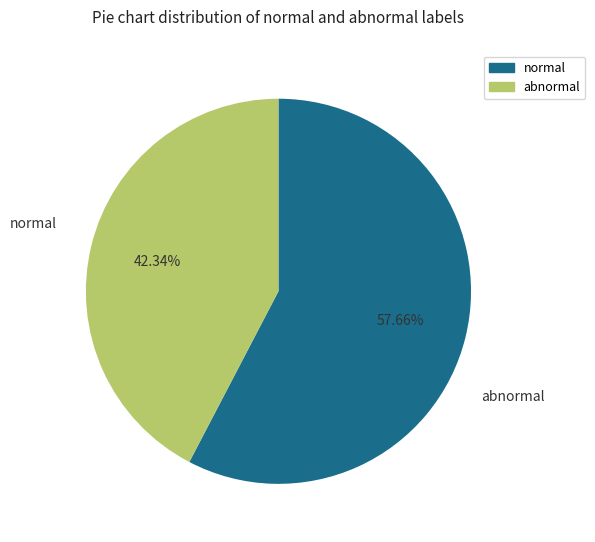

Is there any slice that represents more than half of the pie?

Yes